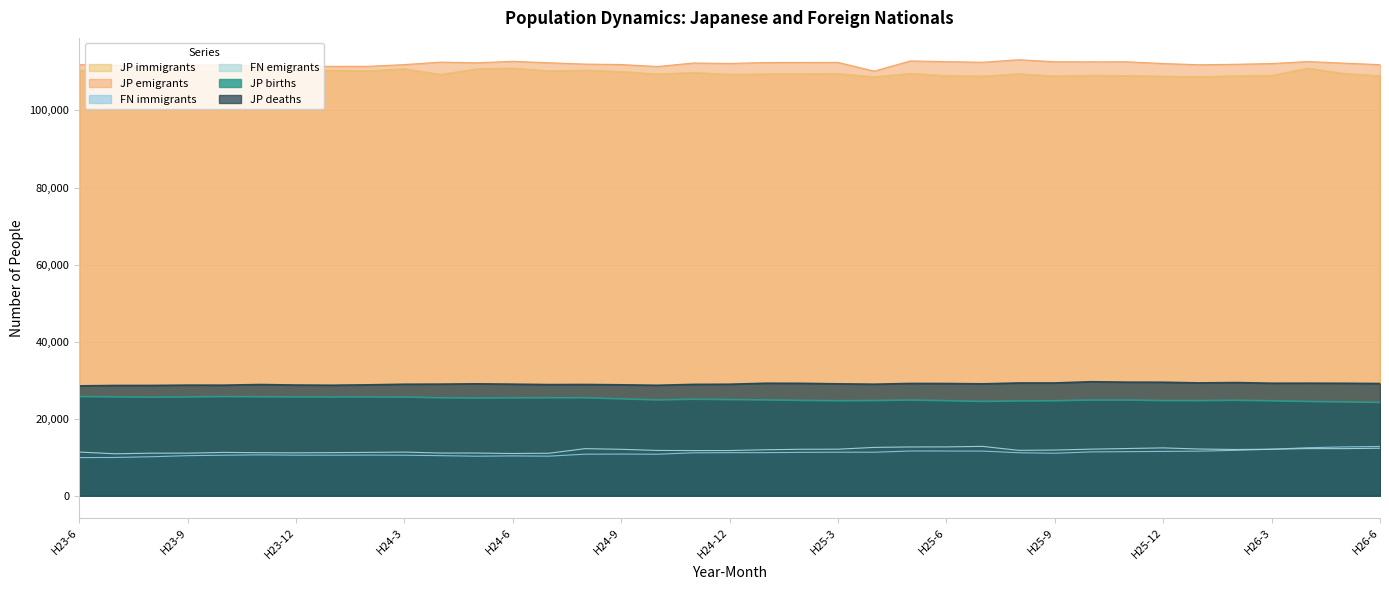

What are all the series names shown in the legend?

JP immigrants, JP emigrants, FN immigrants, FN emigrants, JP births, JP deaths